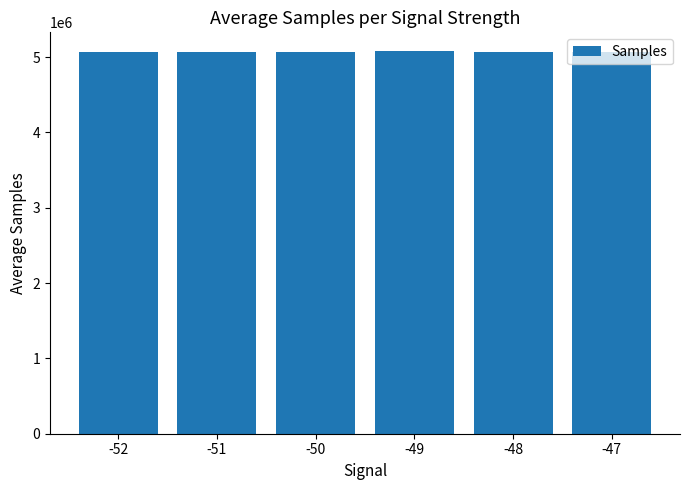

What is the value of the 6th bar from the left?

5070260.5